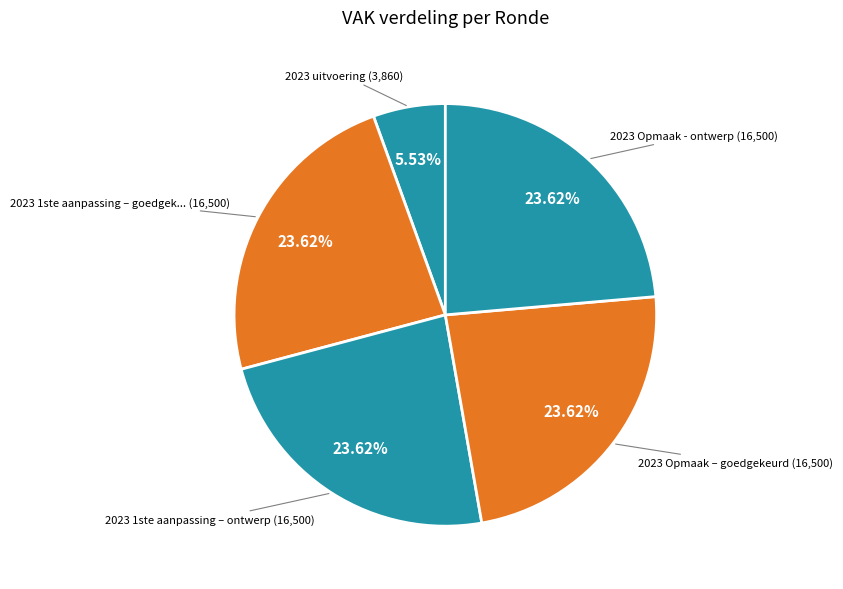

Which category has the biggest portion of the pie?

2023 1ste aanpassing – goedgekeurd